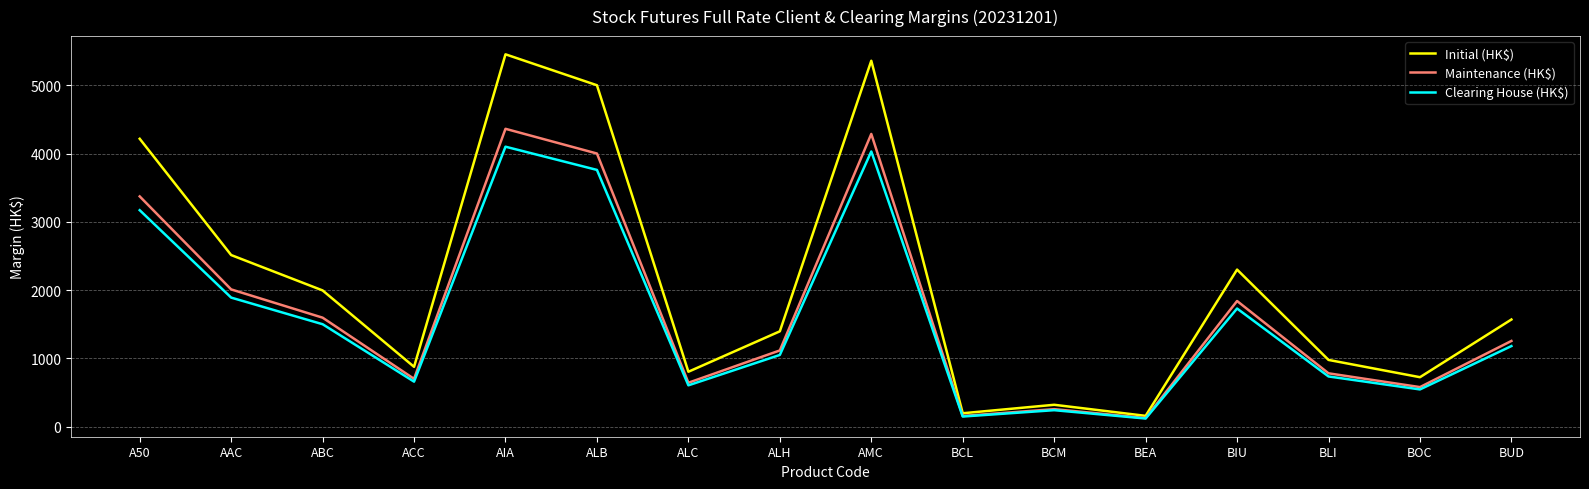

Reading right to left, what are all the values shown in this chart?

Initial (HK$): 1569	724	977	2300	158	320	196	5359	1396	804	5000	5453	876	1995	2513	4216
Maintenance (HK$): 1255	579	781	1840	126	256	156	4287	1116	643	4000	4362	700	1596	2010	3372
Clearing House (HK$): 1180	545	735	1730	119	241	148	4030	1050	605	3760	4100	659	1500	1890	3170